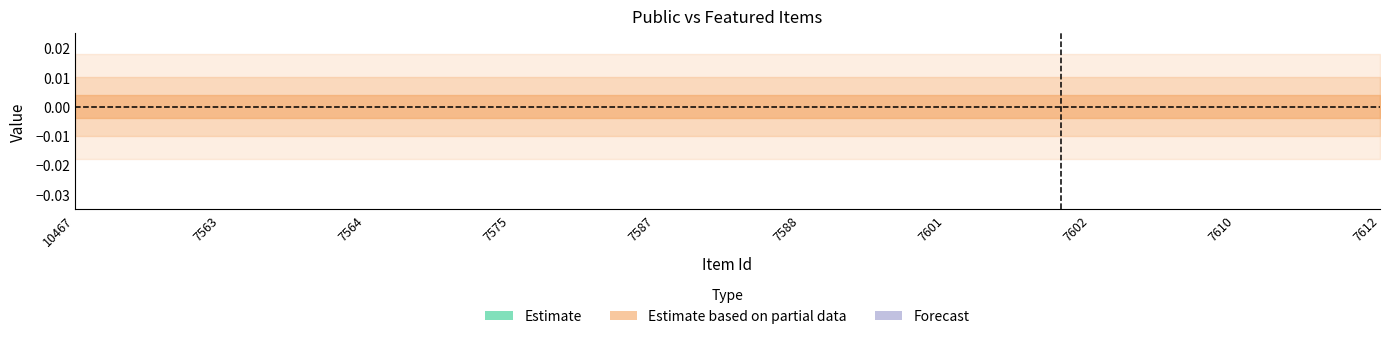

At which category is the sum across all series the highest?

10467